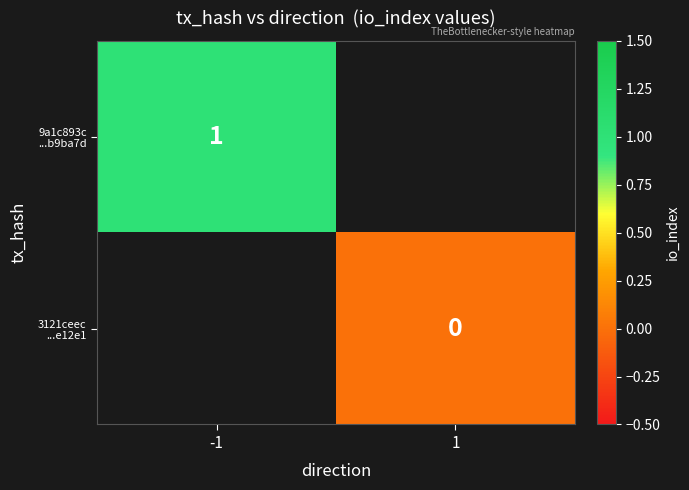

List the series in order of their overall mean, highest first.

9a1c893c ...b9ba7d, 3121ceec ...e12e1